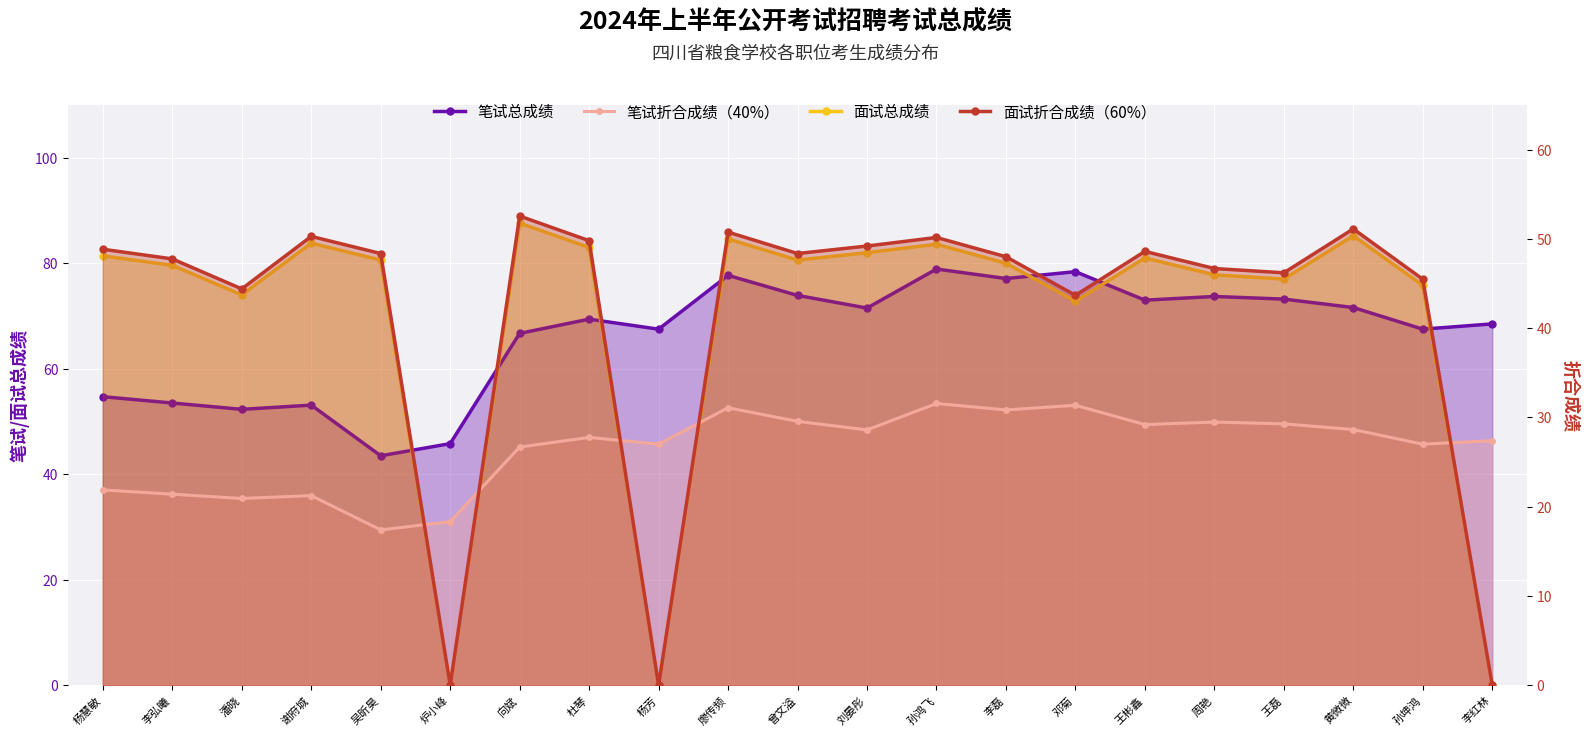

At which category does 笔试折合成绩（40%） reach its first local valley?

潘晓